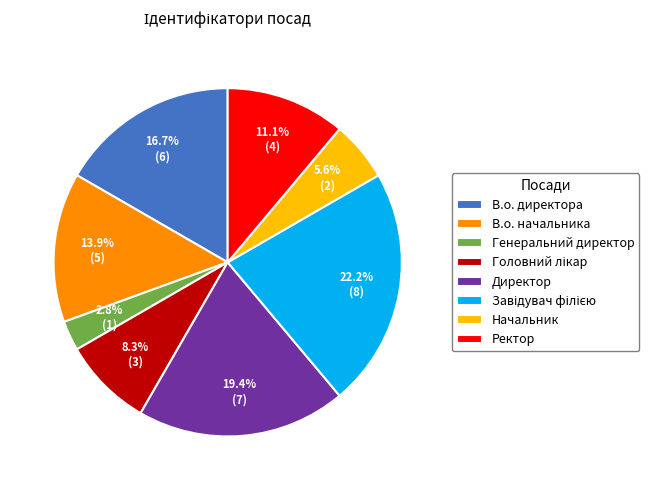

What percentage is the Начальник slice, to the nearest percent?

6%